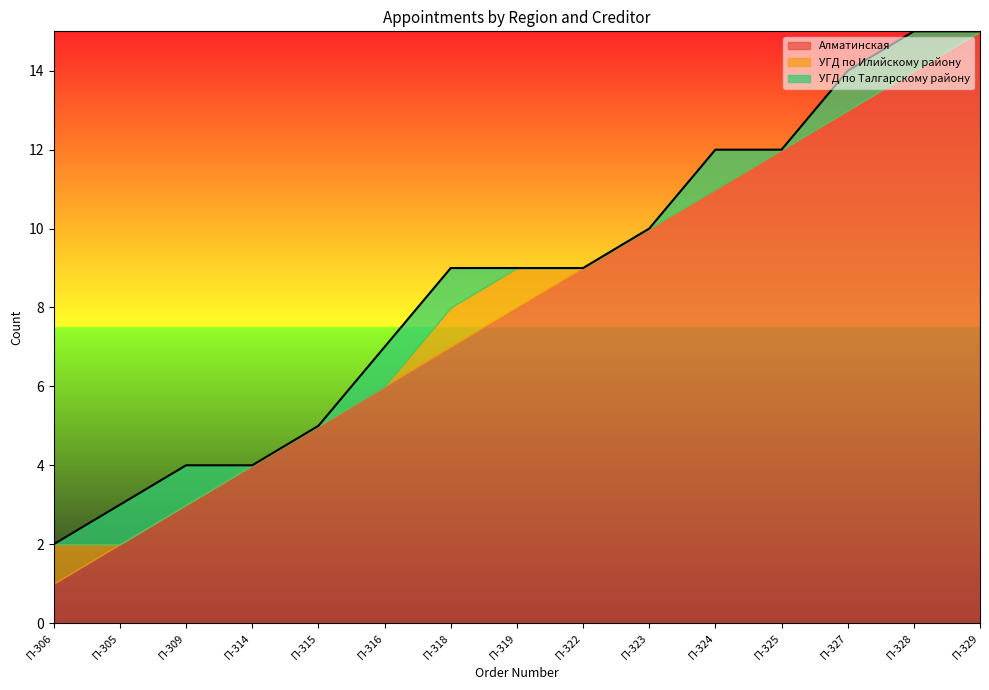

How many lines are shown in the chart?

3